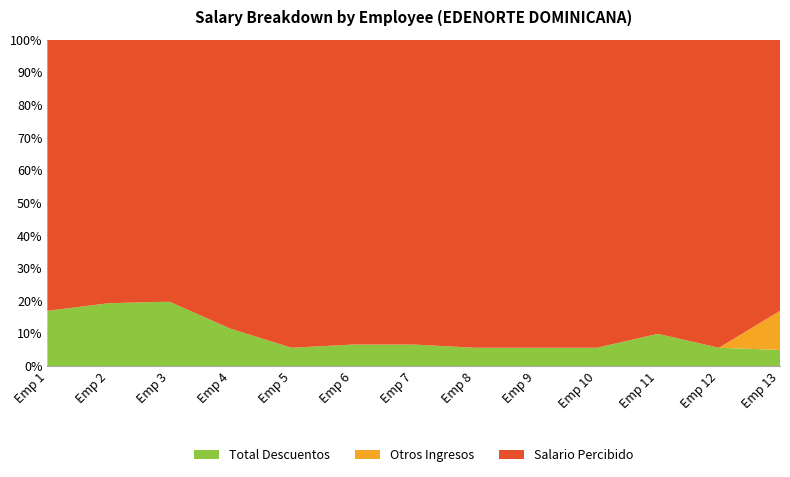

Reading left to right, extract all data points from this chart.

Total Descuentos: 1=25477.5	2=49724.4	3=65775.1	4=8491.6	5=1476.9	6=2806.7	7=2806.7	8=1536.6	9=1536.6	10=1536.6	11=3736.1	12=2020.6	13=1601.6
Otros Ingresos: 1=0.0	2=0.0	3=0.0	4=0.0	5=0.0	6=0.0	7=0.0	8=0.0	9=0.0	10=0.0	11=0.0	12=0.0	13=3909.2
Salario Percibido: 1=125353.0	2=208927.8	3=268041.0	4=65900.0	5=24990.0	6=40000.0	7=40000.0	8=26000.0	9=26000.0	10=26000.0	11=34190.0	12=34190.0	13=27100.0